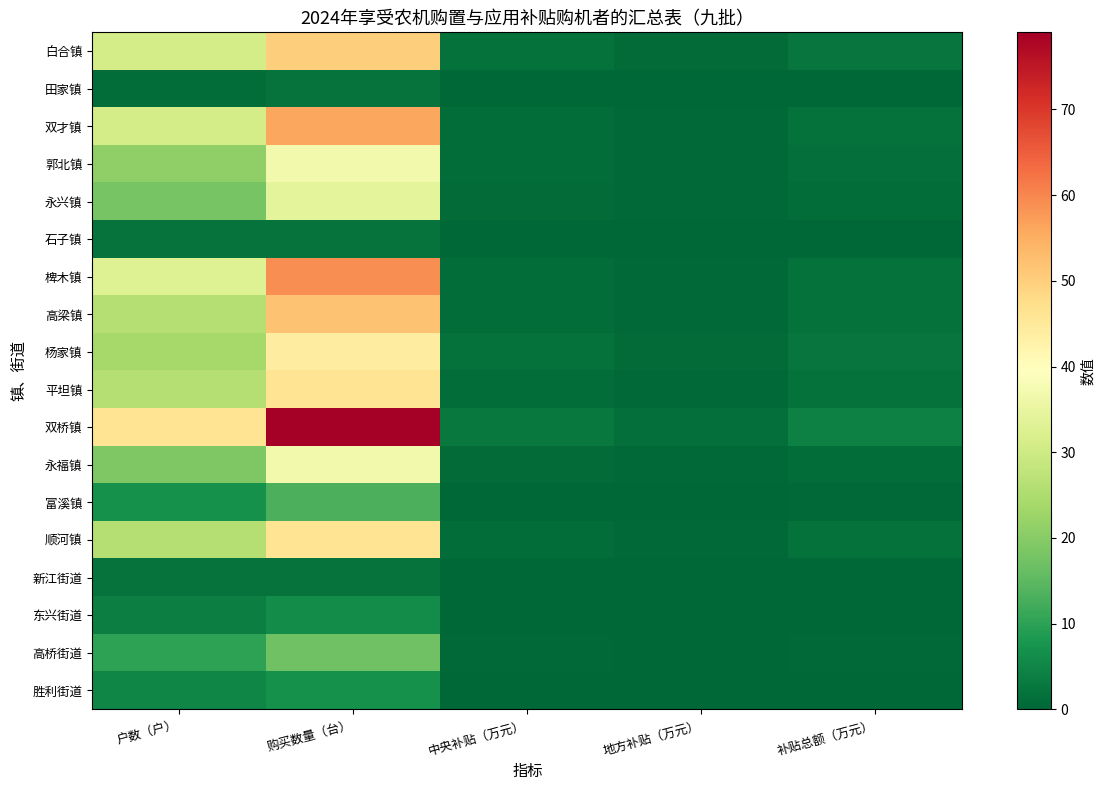

What is the minimum value for 东兴街道?

0.1